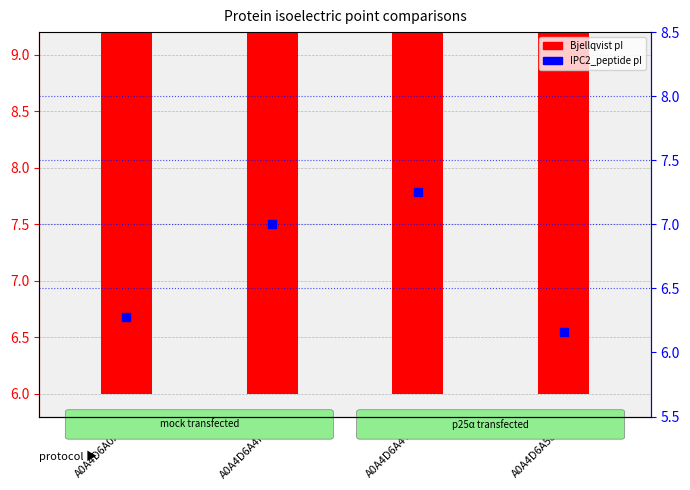

Which series has the largest Y range (max minus min)?

Bjellqvist